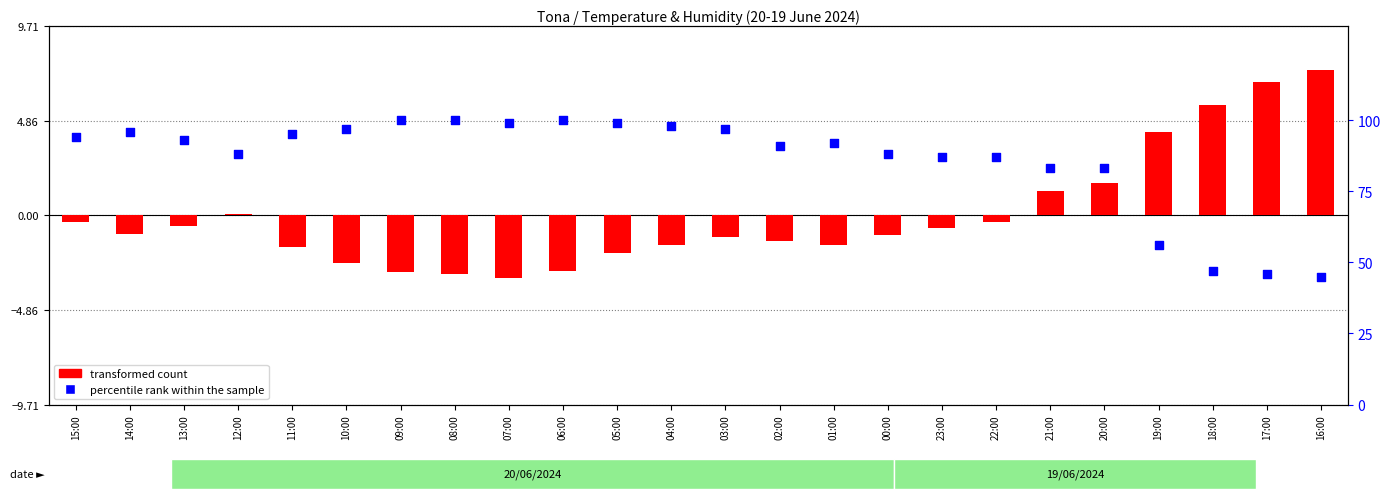

What is the total value across all series at 12:00?

88.1